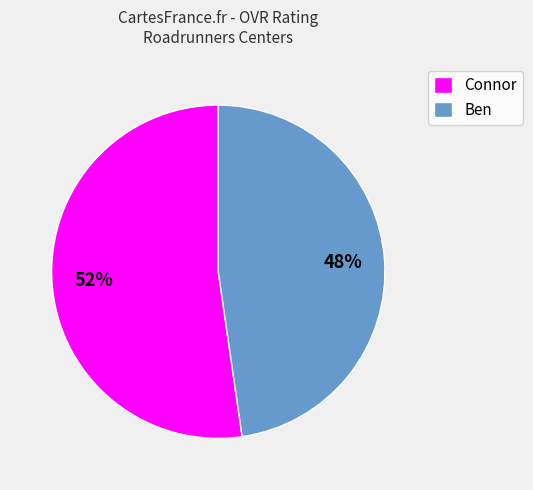

Does Connor represent more than half of the total?

Yes